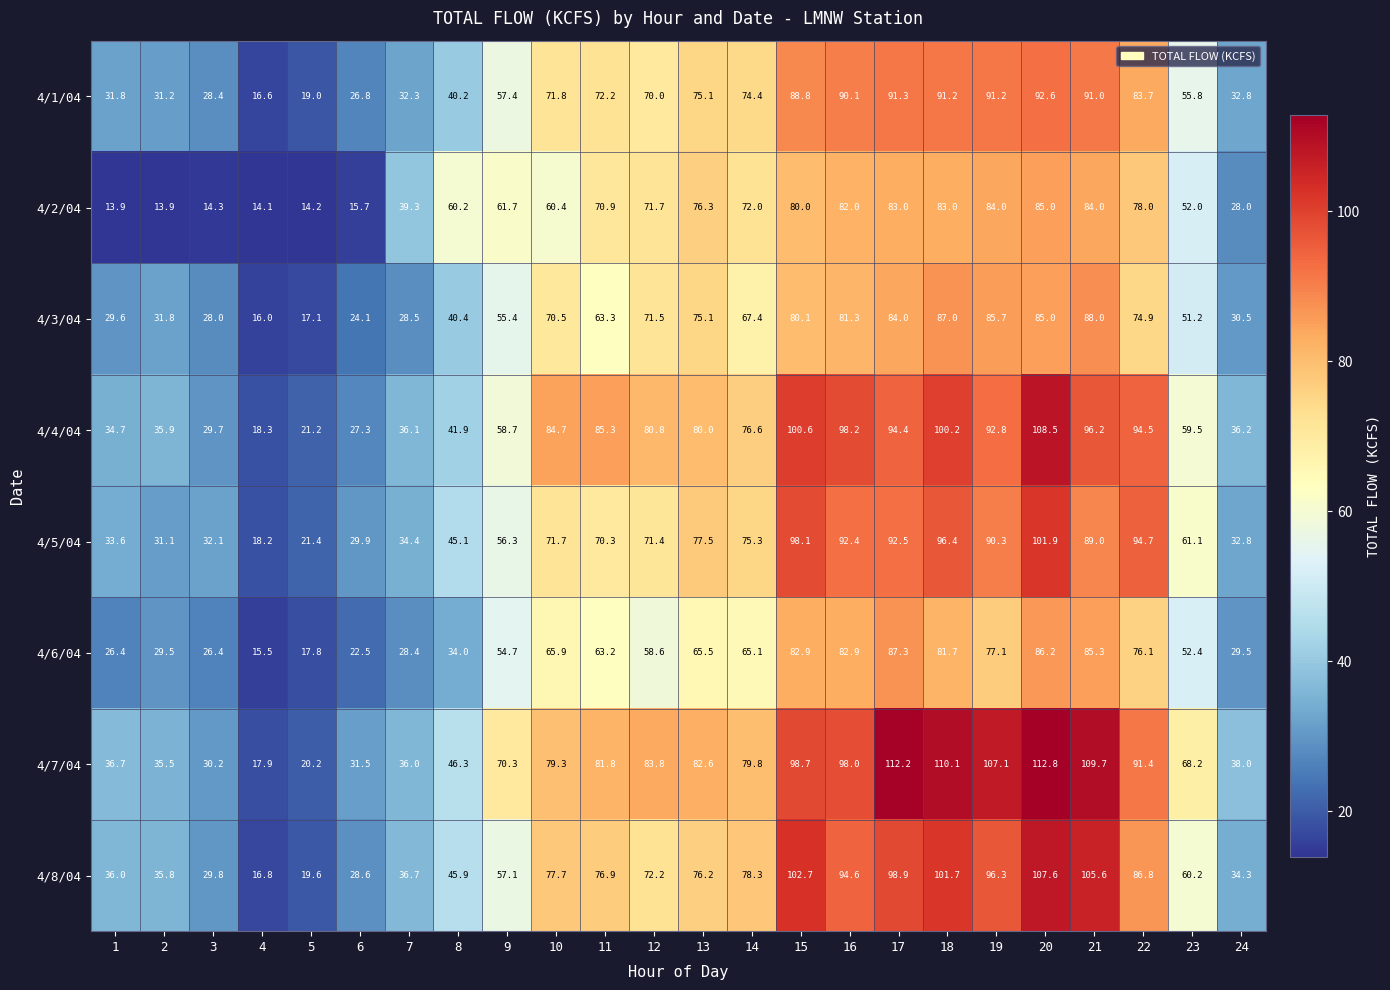

Rank the series by their maximum value, from lowest to highest.

4/2/04, 4/6/04, 4/3/04, 4/1/04, 4/5/04, 4/8/04, 4/4/04, 4/7/04